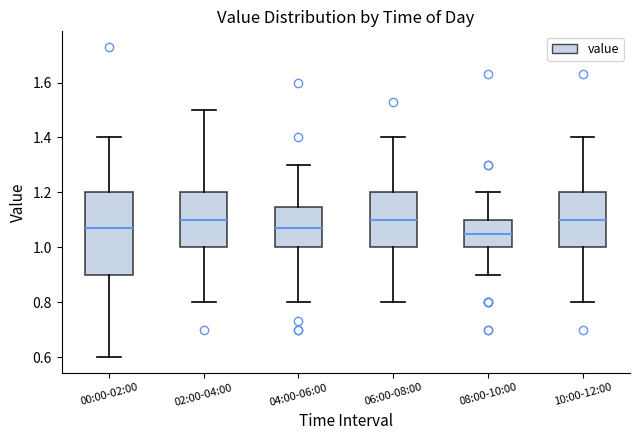

Comparing the boxes themselves (not the whiskers), which one is the tallest?

00:00-02:00